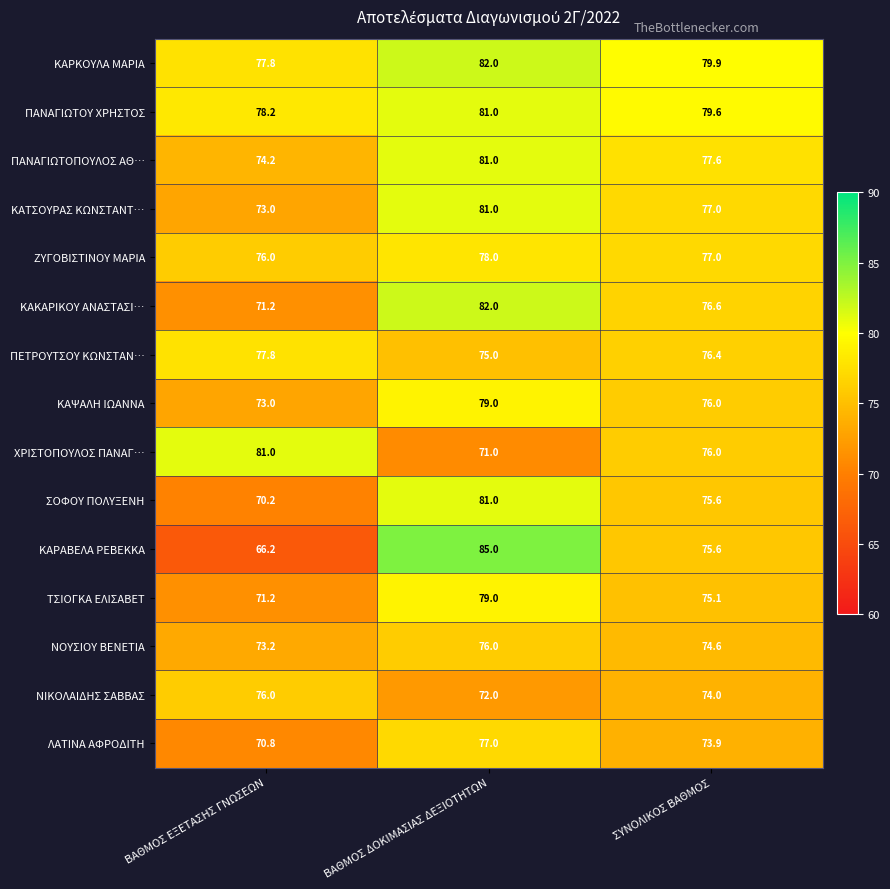

What is the difference between the ΝΙΚΟΛΑΙΔΗΣ ΣΑΒΒΑΣ values at ΣΥΝΟΛΙΚΟΣ ΒΑΘΜΟΣ and ΒΑΘΜΟΣ ΔΟΚΙΜΑΣΙΑΣ ΔΕΞΙΟΤΗΤΩΝ?

2.0